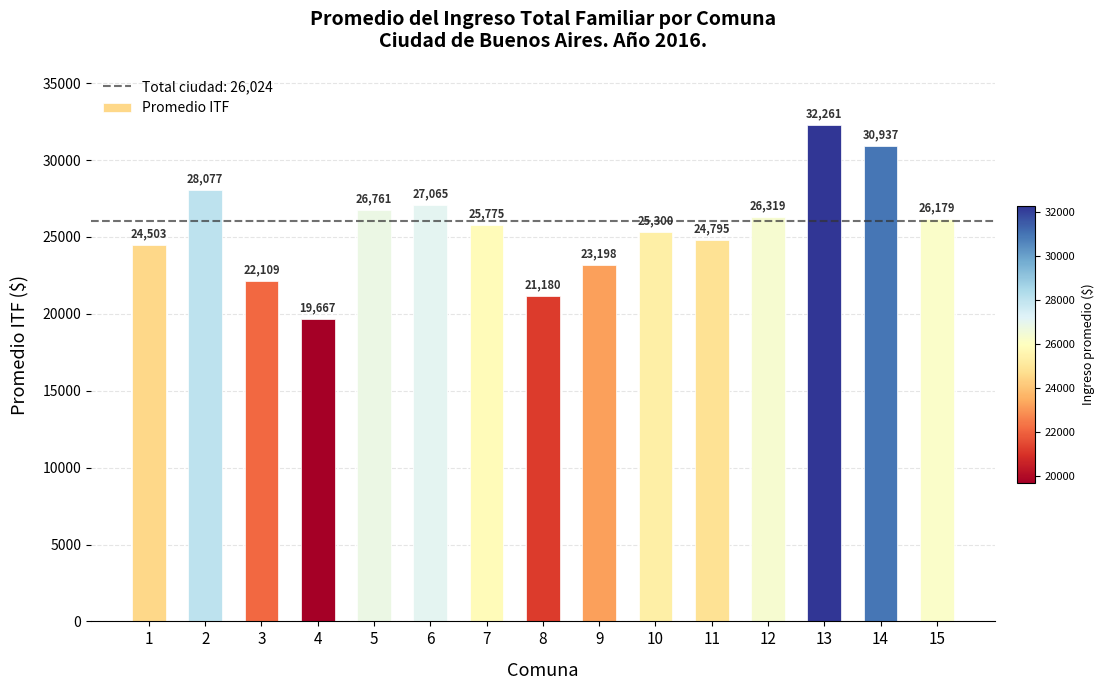

What is the minimum value shown in the chart?

19667